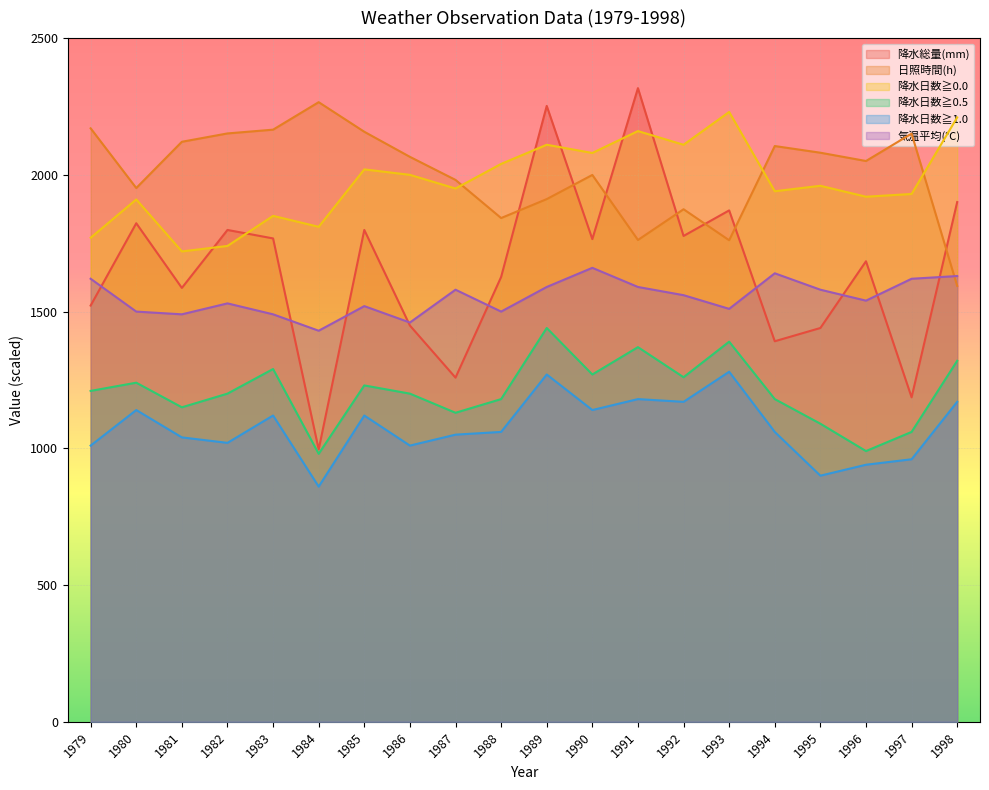

The value of 降水日数≧1.0 at 1980 is 1140.0. True or false?

True